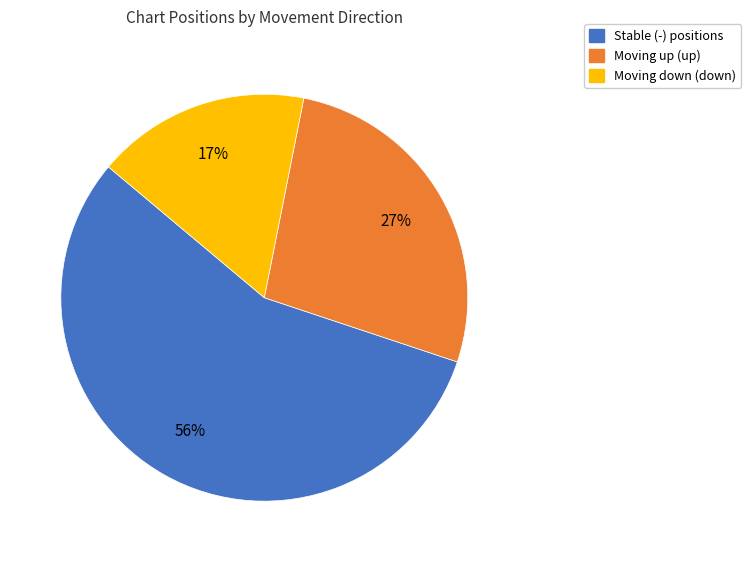

To the nearest percent, what is the difference between the largest and smallest slice percentages?

39%